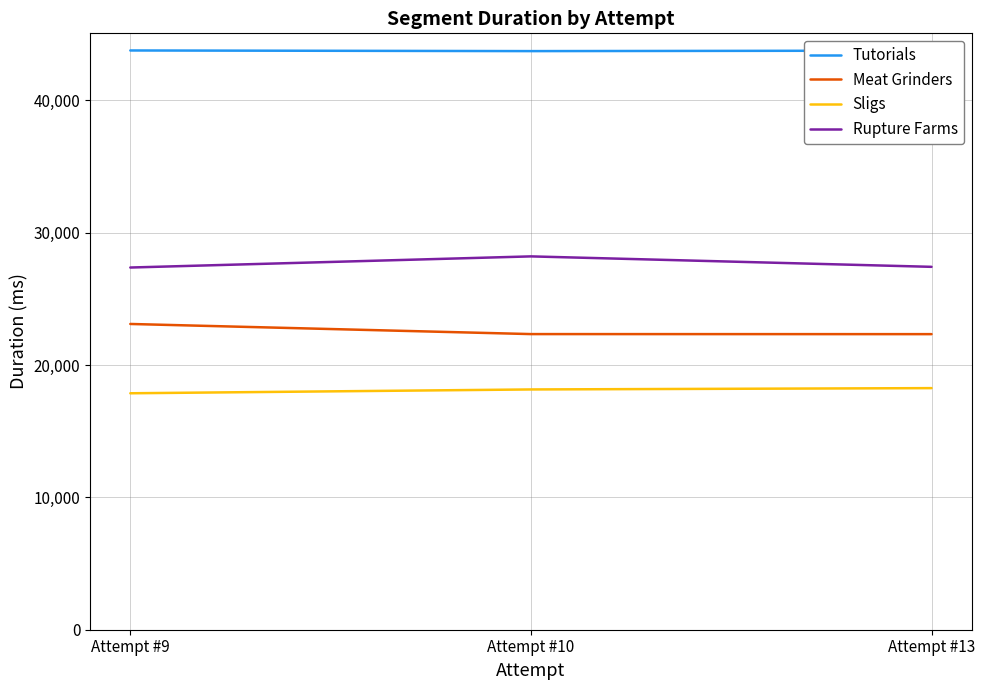

Which series has the largest total across all categories?

Tutorials